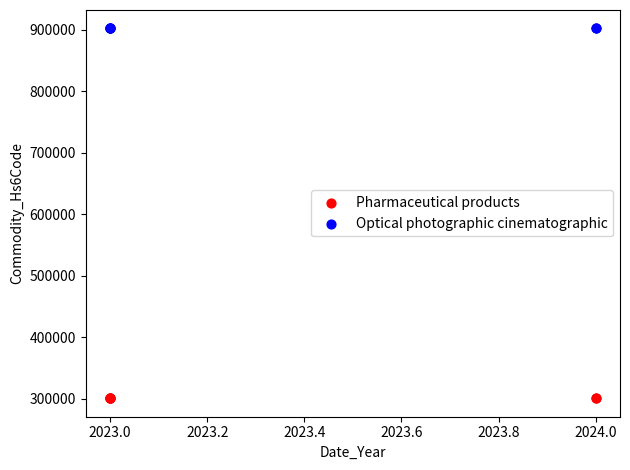

What are all the series names shown in the legend?

Pharmaceutical products, Optical photographic cinematographic